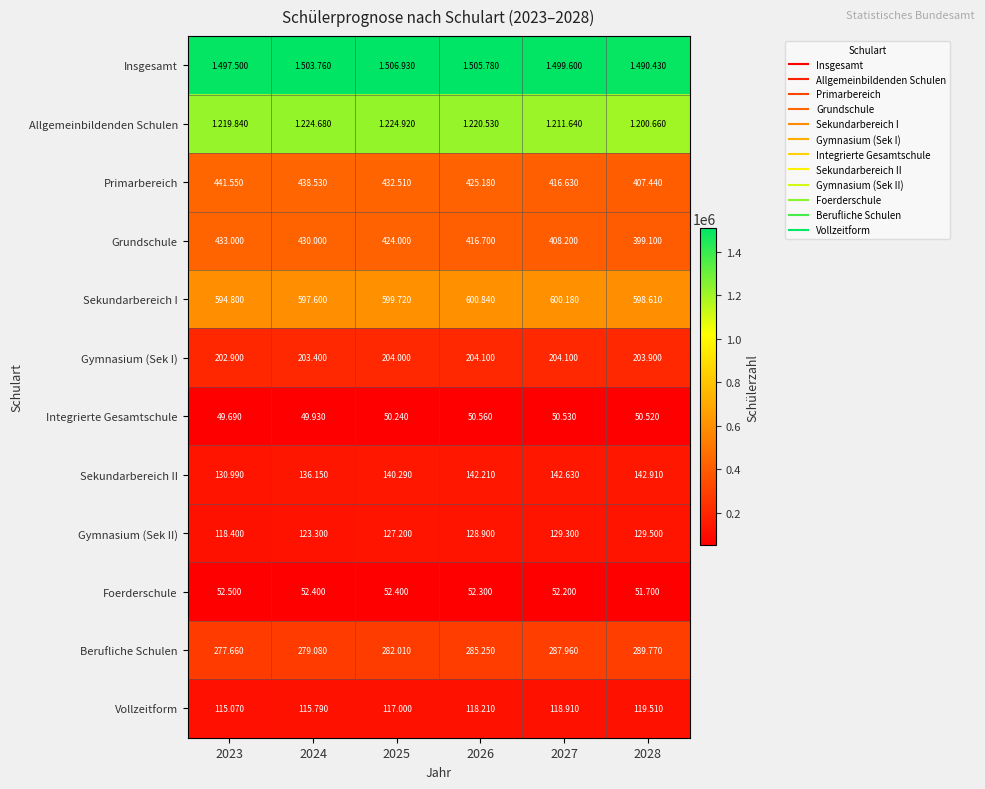

What is the spread (max minus min) of values at 2024?

1453830